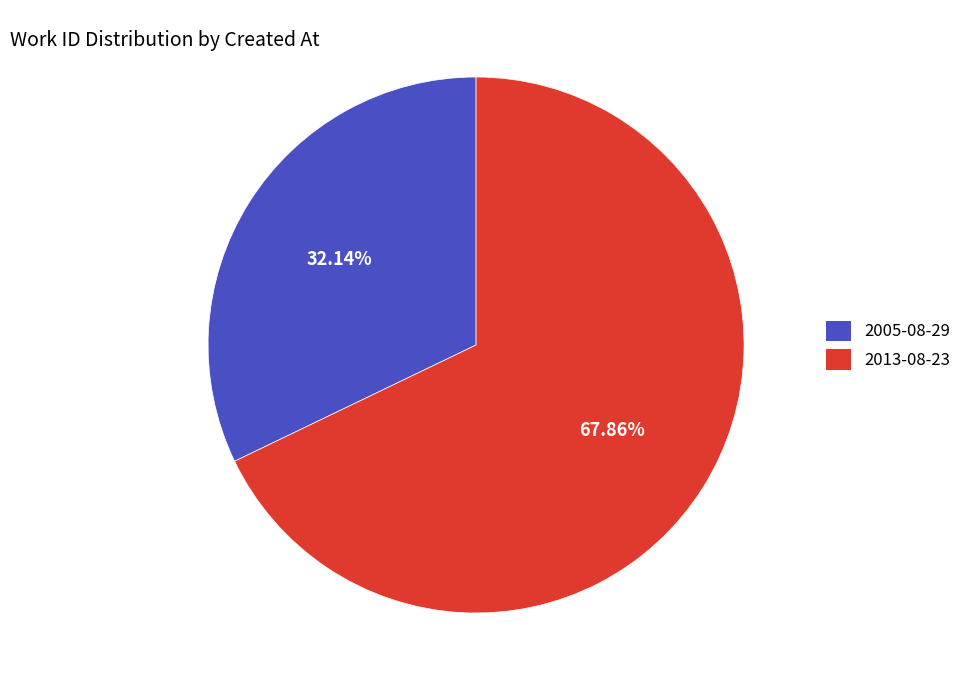

To the nearest percent, what is the difference between the largest and smallest slice percentages?

36%